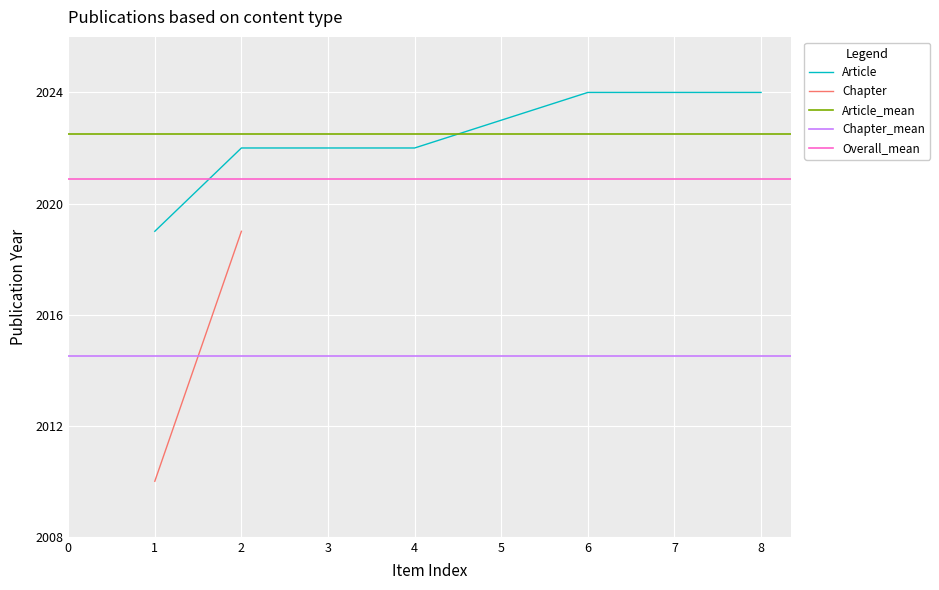

What is the sum of all values?

16180